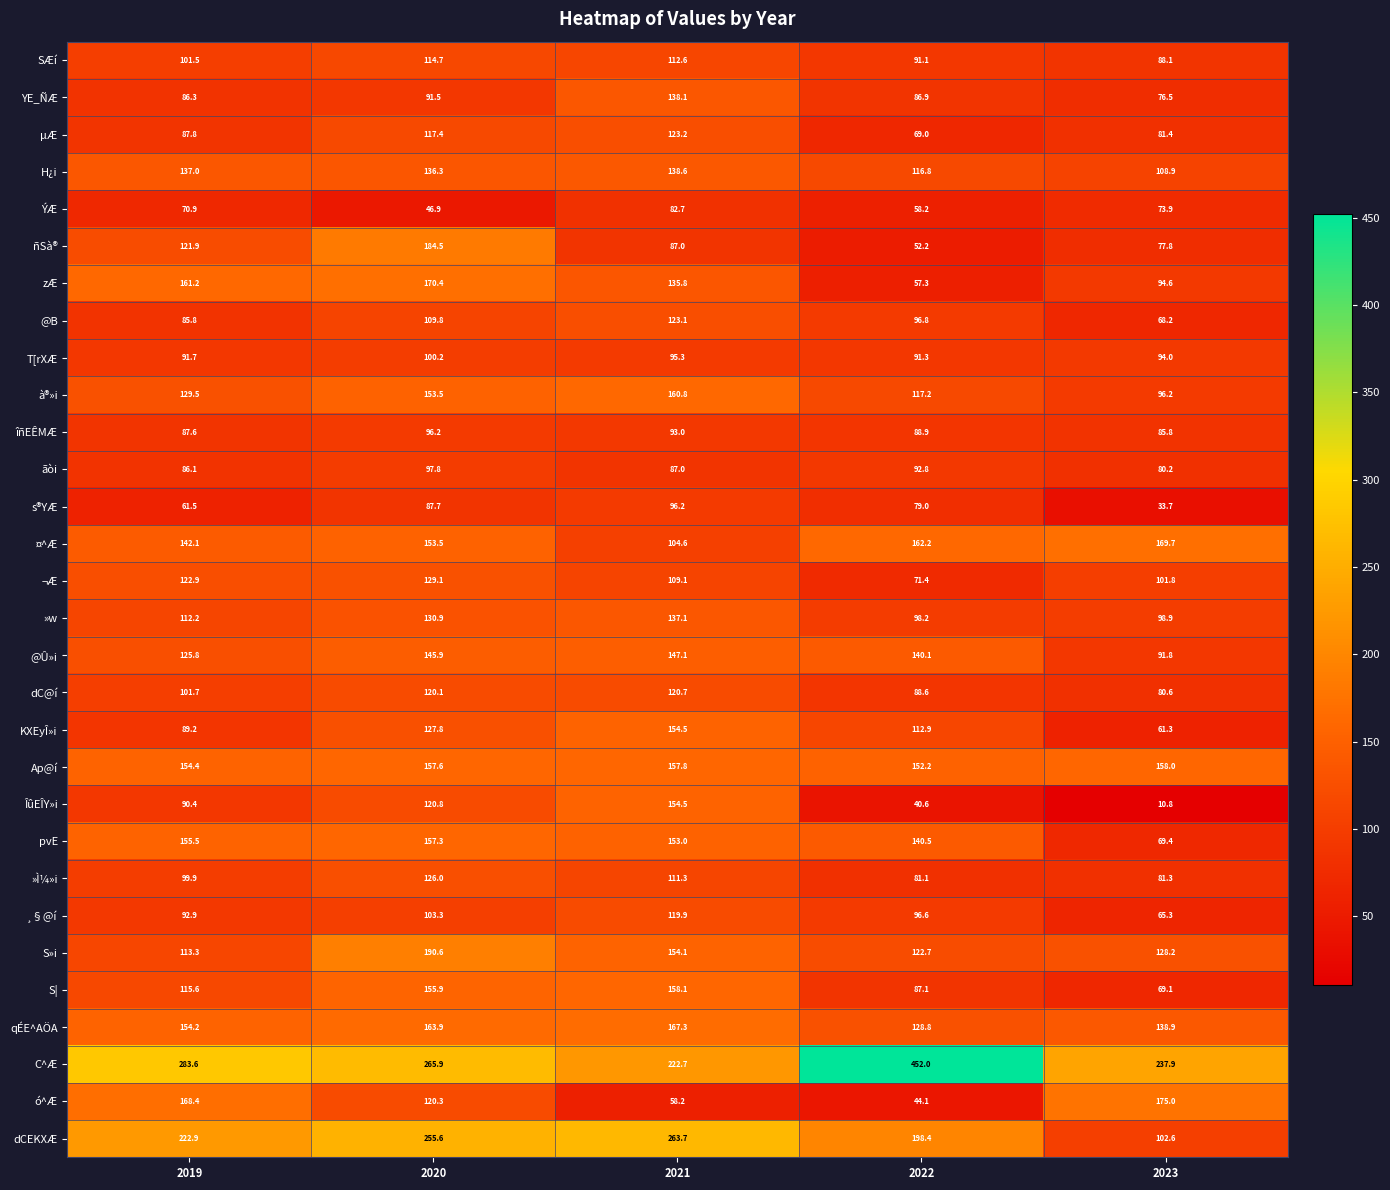

Read the »Ì¼»i value at 2021.

111.3